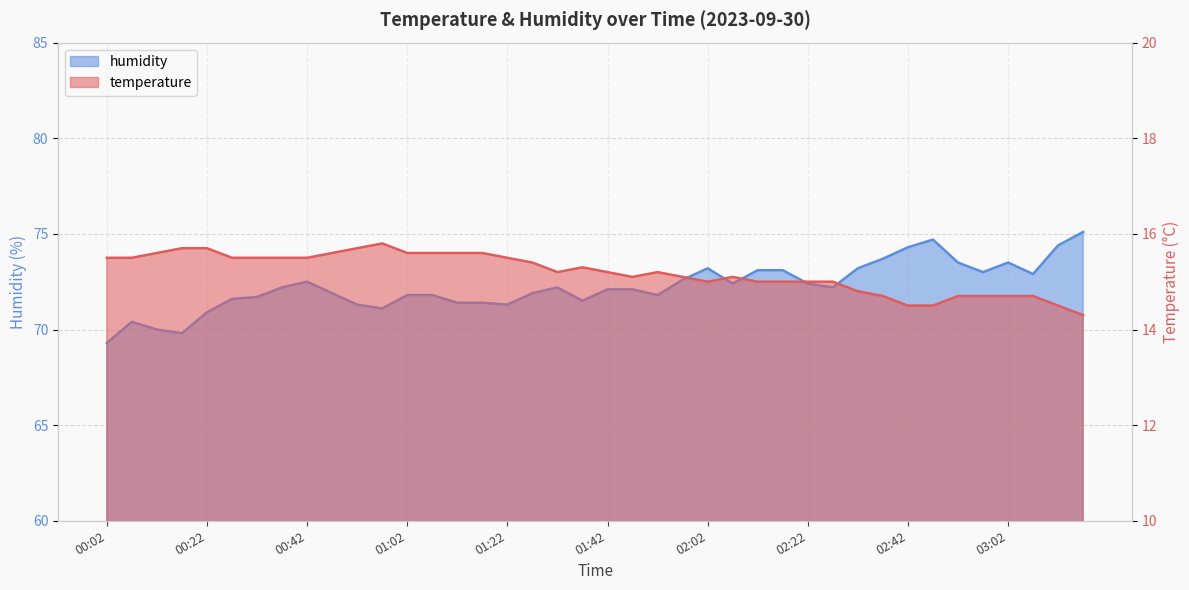

What are all the series names shown in the legend?

temperature, humidity